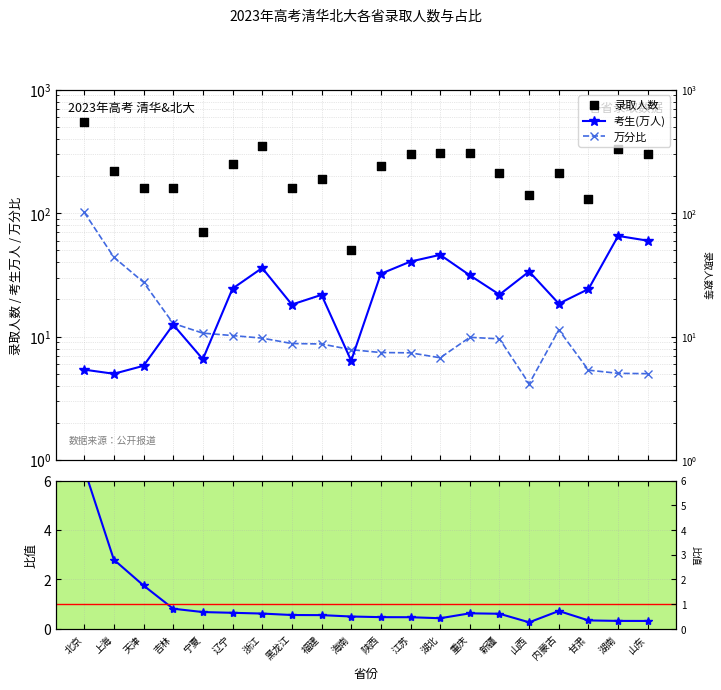

Which series reaches the minimum Y coordinate?

万分比/均值